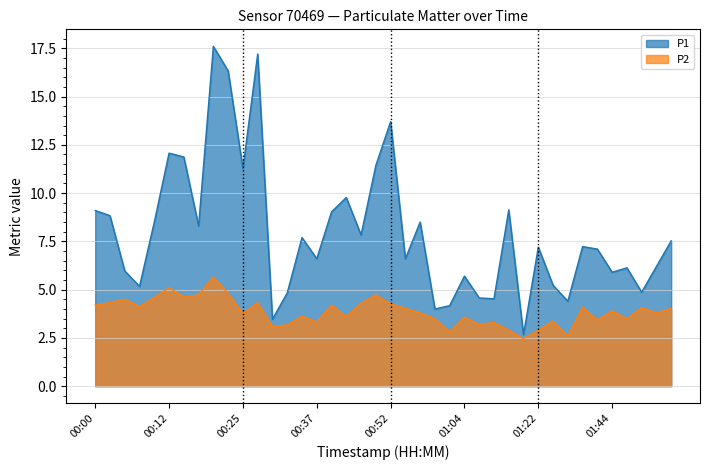

Which has a higher value, 00:34 or 00:12?

00:12